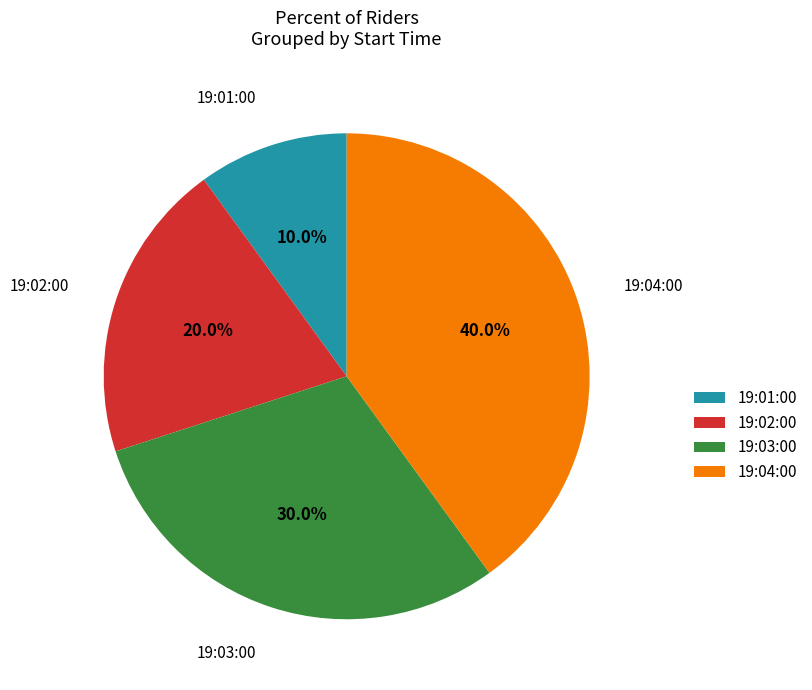

What percentage is NOT represented by 19:02:00?

80.0%